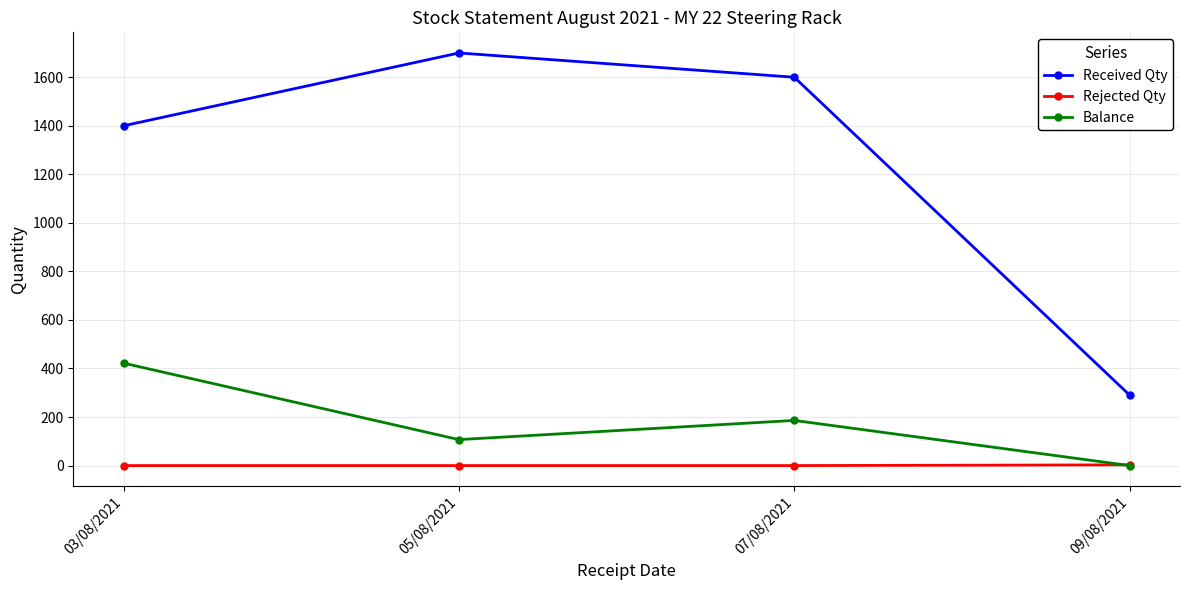

What is the spread (max minus min) of values at 03/08/2021?

1400